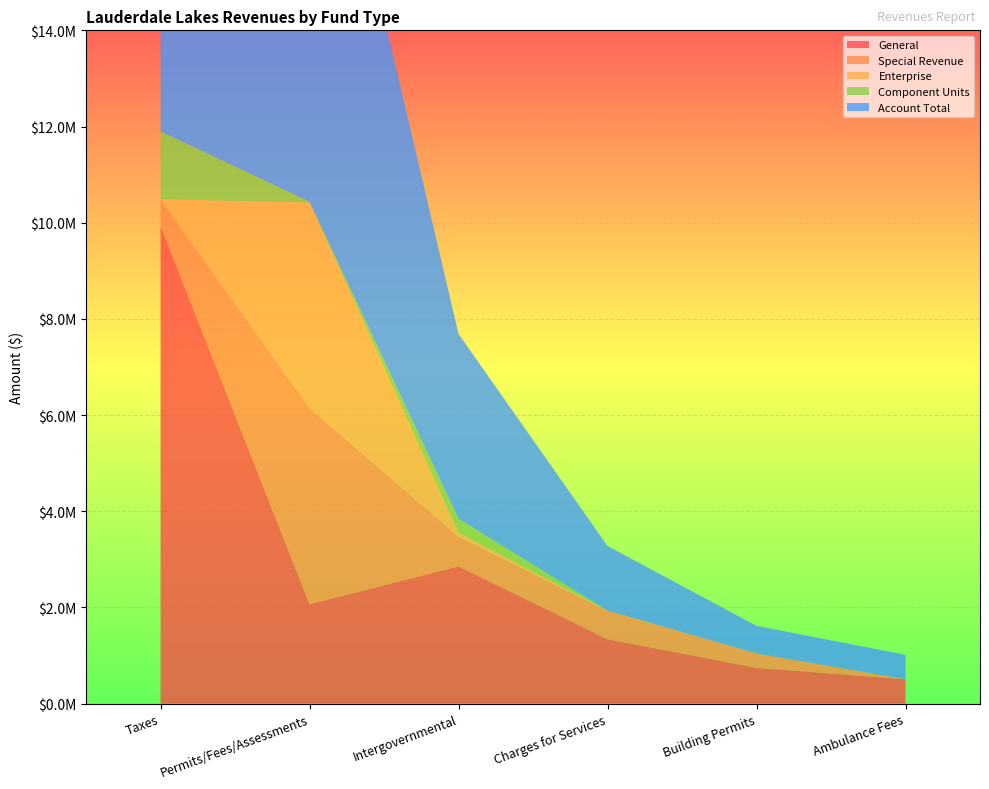

Reading left to right, extract all data points from this chart.

General: Taxes=9931511	Permits/Fees/Assessments=2067454	Intergovernmental=2854802	Charges for Services=1341203	Building Permits=745883	Ambulance Fees=507608
Special Revenue: Taxes=558044	Permits/Fees/Assessments=4076941	Intergovernmental=617559	Charges for Services=595320	Building Permits=297983	Ambulance Fees=0
Enterprise: Taxes=0	Permits/Fees/Assessments=4274198	Intergovernmental=81021	Charges for Services=0	Building Permits=0	Ambulance Fees=0
Component Units: Taxes=1409887	Permits/Fees/Assessments=17430	Intergovernmental=290707	Charges for Services=0	Building Permits=0	Ambulance Fees=0
Account Total: Taxes=12950142	Permits/Fees/Assessments=10436023	Intergovernmental=3844089	Charges for Services=1341203	Building Permits=574081	Ambulance Fees=507608